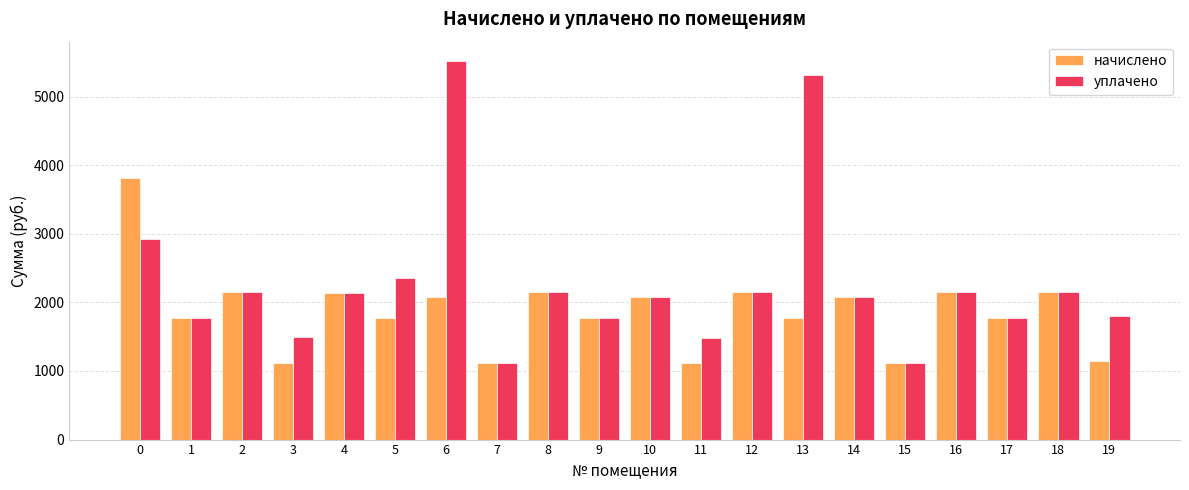

Is the value of уплачено at 0 greater than the value of начислено at 10?

Yes